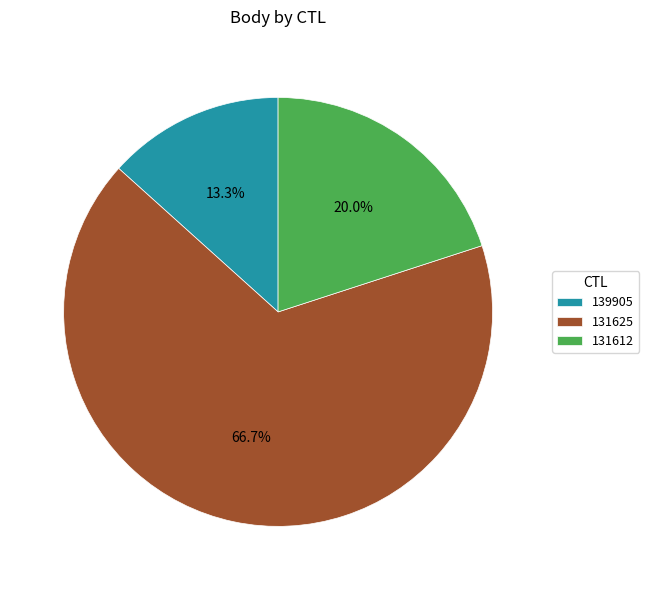

To the nearest percent, what percentage of the pie is 131612?

20%